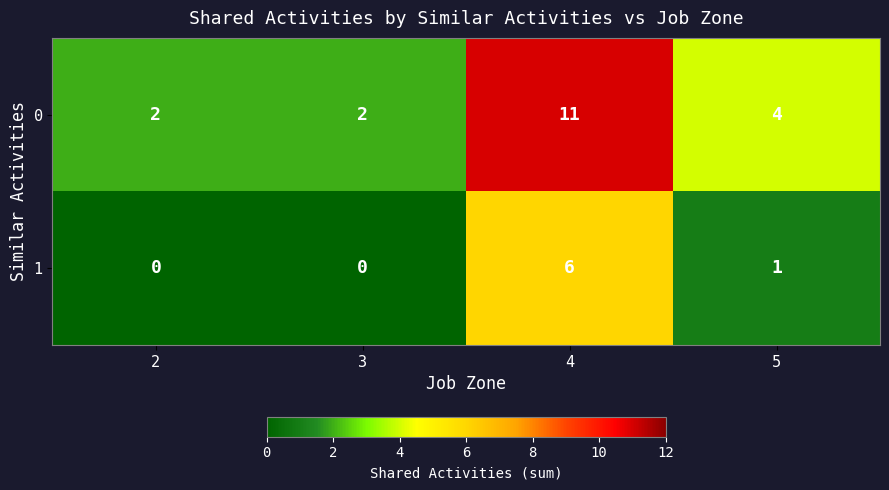

At which label does 0 first exceed 4?

4